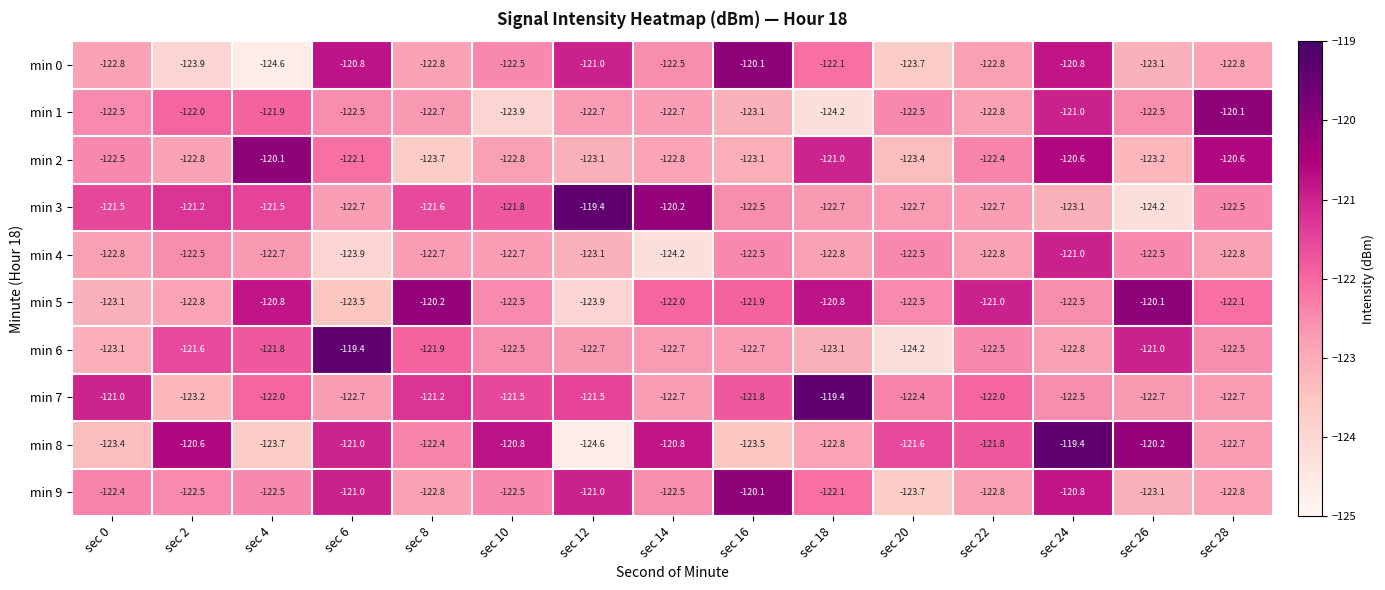

Which series has the widest spread of values?

min 8